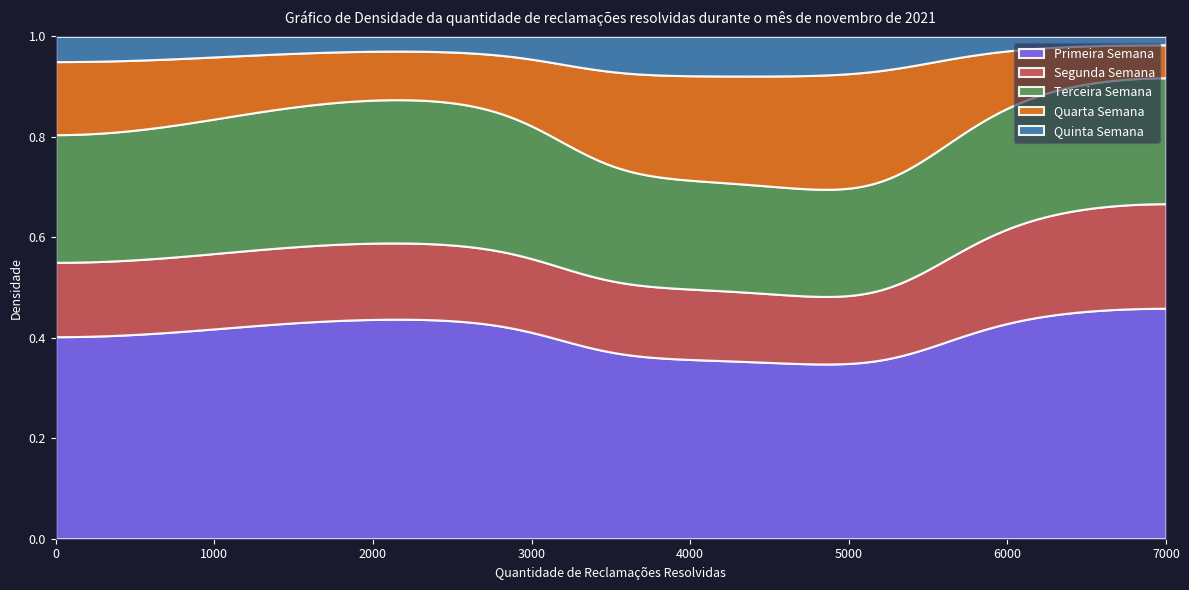

How many lines are shown in the chart?

5